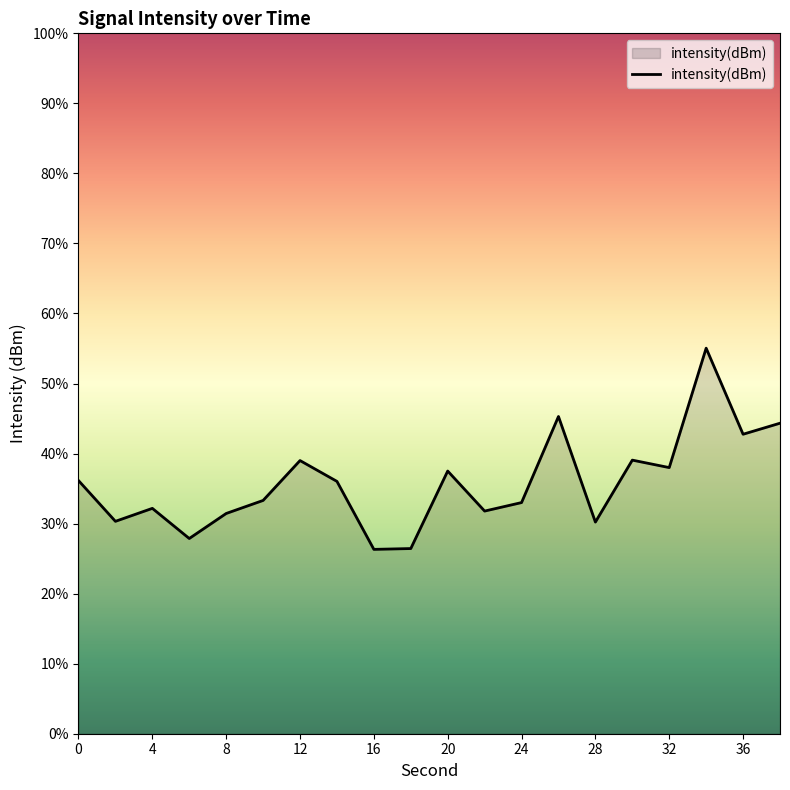

True or false: the data shows -72.8 at 28.

False